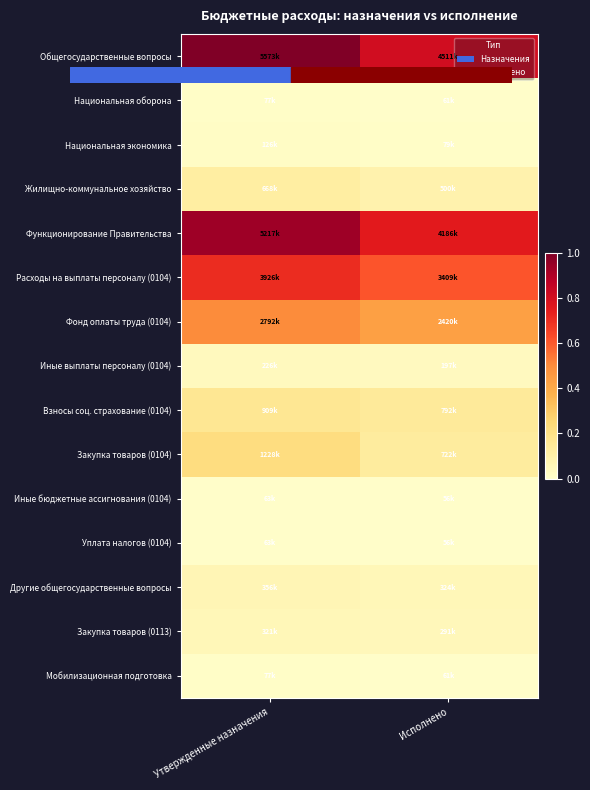

Reading left to right, what are all the values shown in this chart?

Общегосударственные вопросы: Утвержденные назначения=1.0	Исполнено=0.8
Национальная оборона: Утвержденные назначения=0.0	Исполнено=0.0
Национальная экономика: Утвержденные назначения=0.0	Исполнено=0.0
Жилищно-коммунальное хозяйство: Утвержденные назначения=0.1	Исполнено=0.1
Функционирование Правительства: Утвержденные назначения=0.9	Исполнено=0.8
Расходы на выплаты персоналу (0104): Утвержденные назначения=0.7	Исполнено=0.6
Фонд оплаты труда (0104): Утвержденные назначения=0.5	Исполнено=0.4
Иные выплаты персоналу (0104): Утвержденные назначения=0.0	Исполнено=0.0
Взносы соц. страхование (0104): Утвержденные назначения=0.2	Исполнено=0.1
Закупка товаров (0104): Утвержденные назначения=0.2	Исполнено=0.1
Иные бюджетные ассигнования (0104): Утвержденные назначения=0.0	Исполнено=0.0
Уплата налогов (0104): Утвержденные назначения=0.0	Исполнено=0.0
Другие общегосударственные вопросы: Утвержденные назначения=0.1	Исполнено=0.1
Закупка товаров (0113): Утвержденные назначения=0.1	Исполнено=0.1
Мобилизационная подготовка: Утвержденные назначения=0.0	Исполнено=0.0